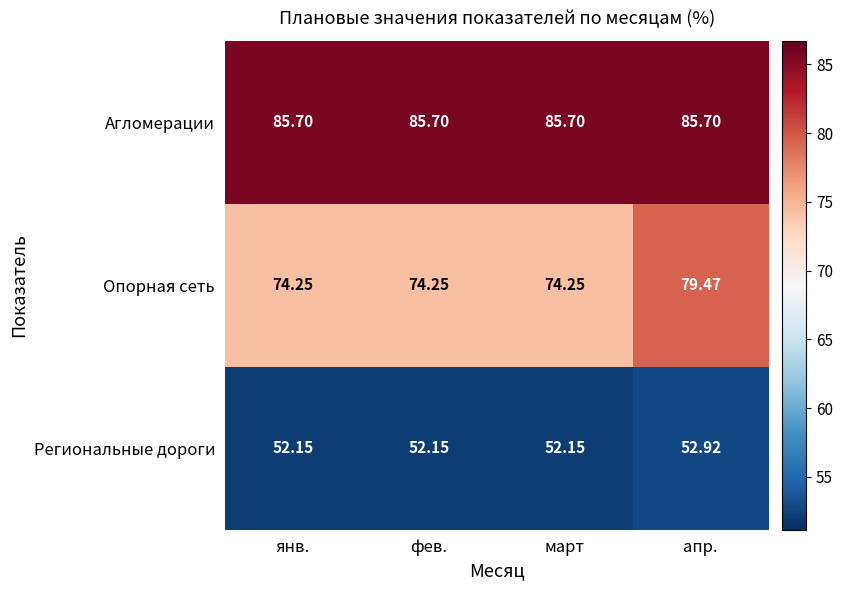

At which category is the sum across all series the highest?

апр.